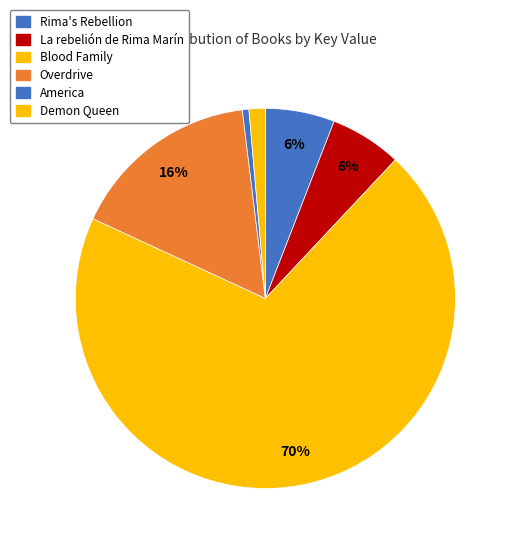

Rank the categories by value from highest to lowest.

Blood Family, Overdrive, La rebelión de Rima Marín, Rima's Rebellion, Demon Queen, America